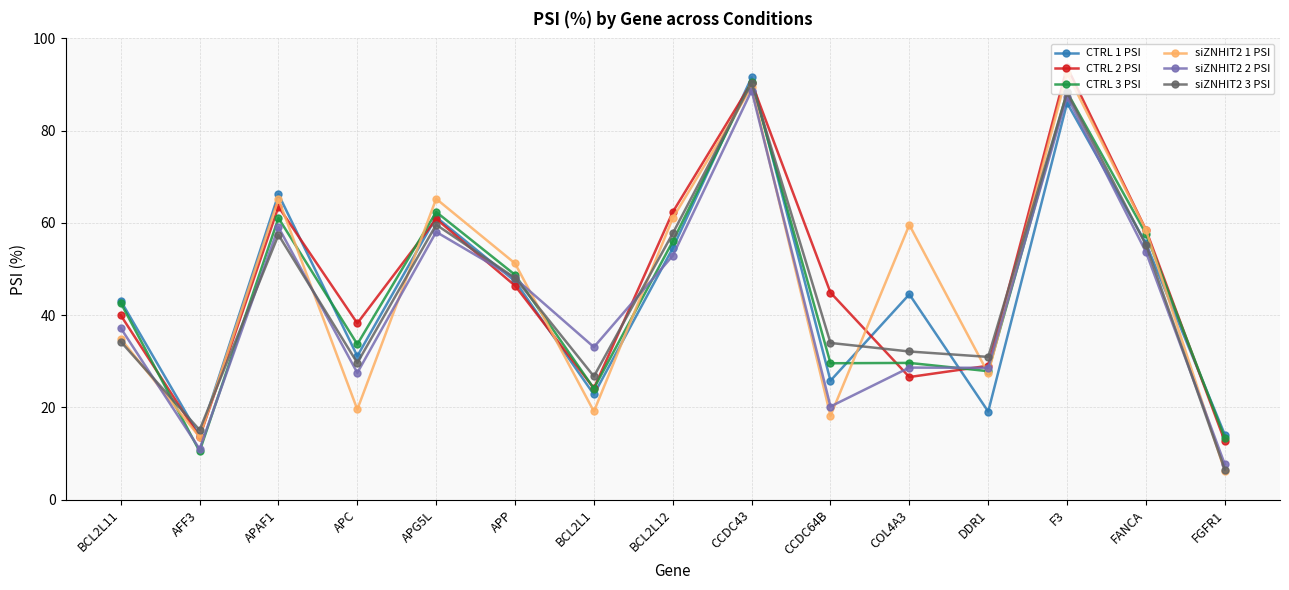

What is the difference between the highest and lowest values at FANCA?

4.8